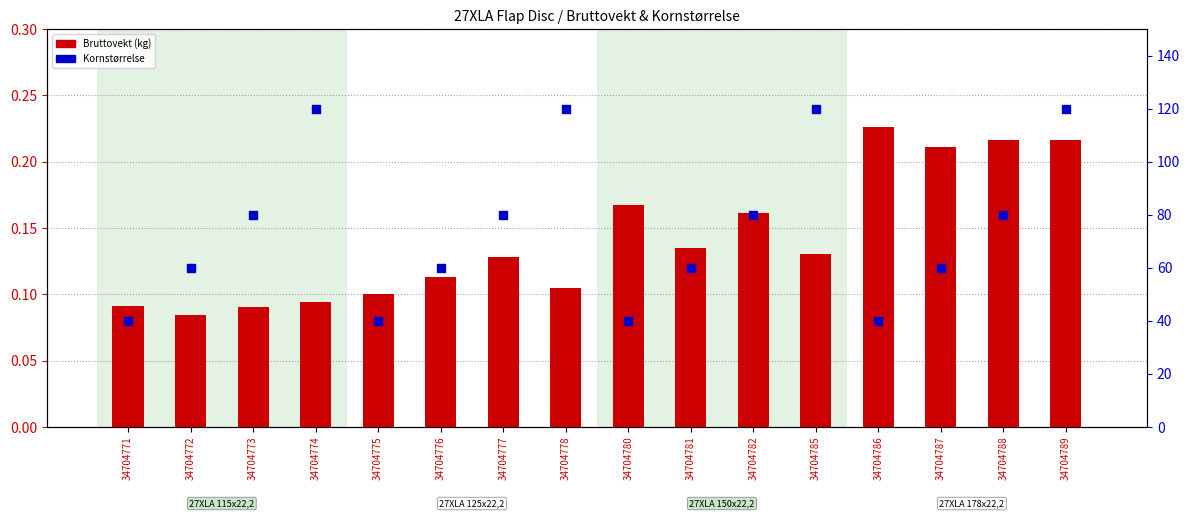

What are all the series names shown in the legend?

Bruttovekt, Kornstørrelse